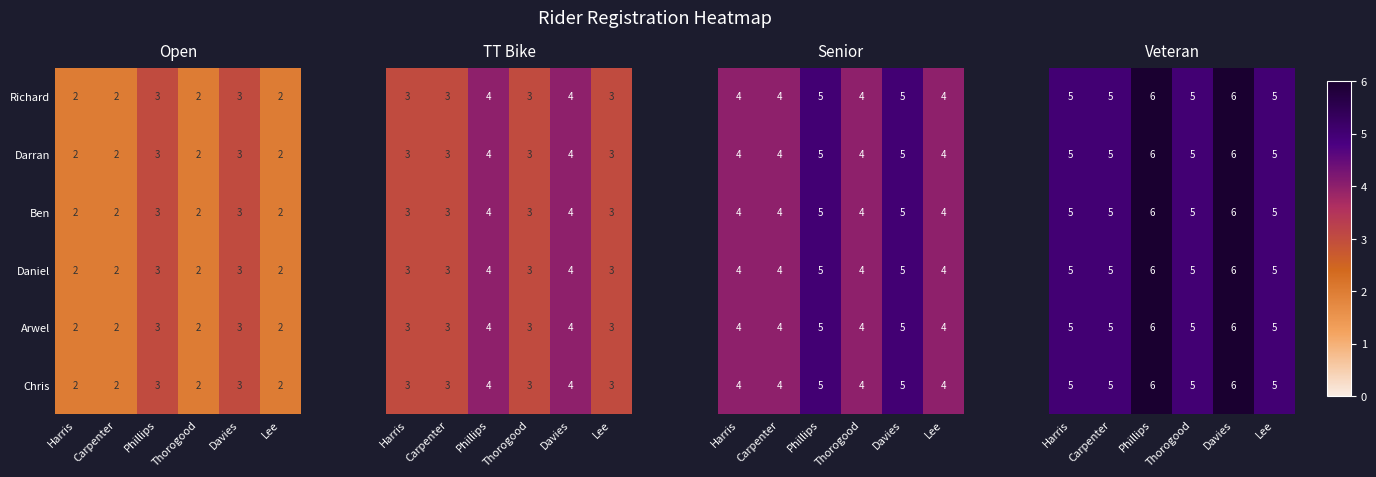

Which has a higher value, Thorogood or Carpenter?

Thorogood